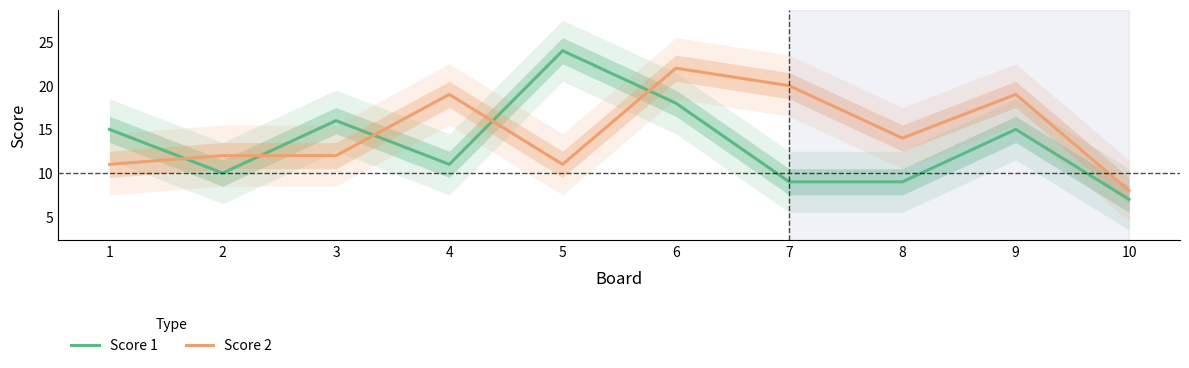

Reading left to right, what are all the values shown in this chart?

Score 1: 1=15	2=10	3=16	4=11	5=24	6=18	7=9	8=9	9=15	10=7
Score 2: 1=11	2=12	3=12	4=19	5=11	6=22	7=20	8=14	9=19	10=8